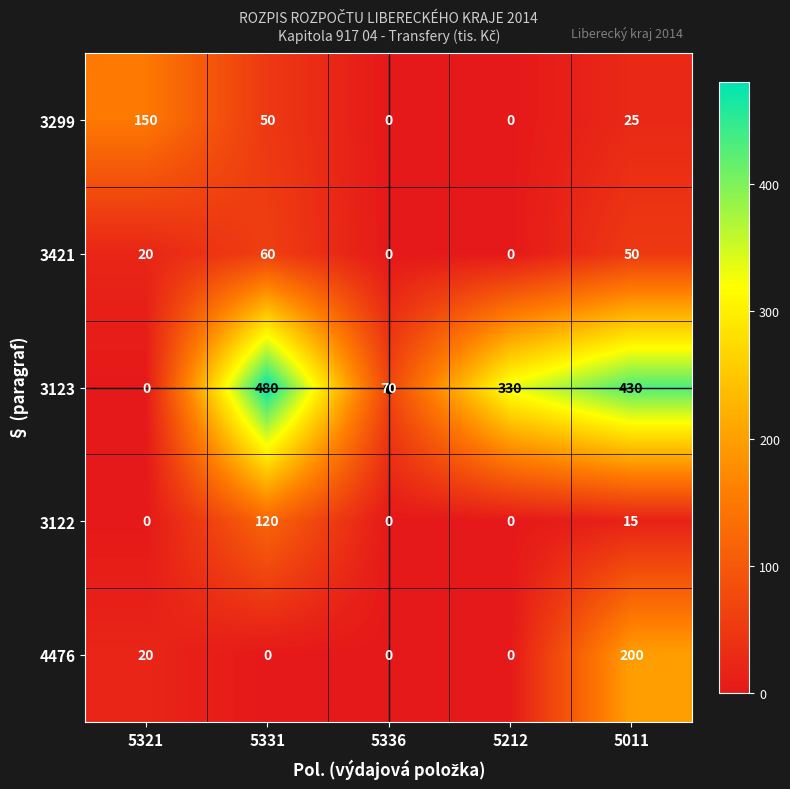

What is the difference between the maximum and second lowest values in the 3122 series?

120